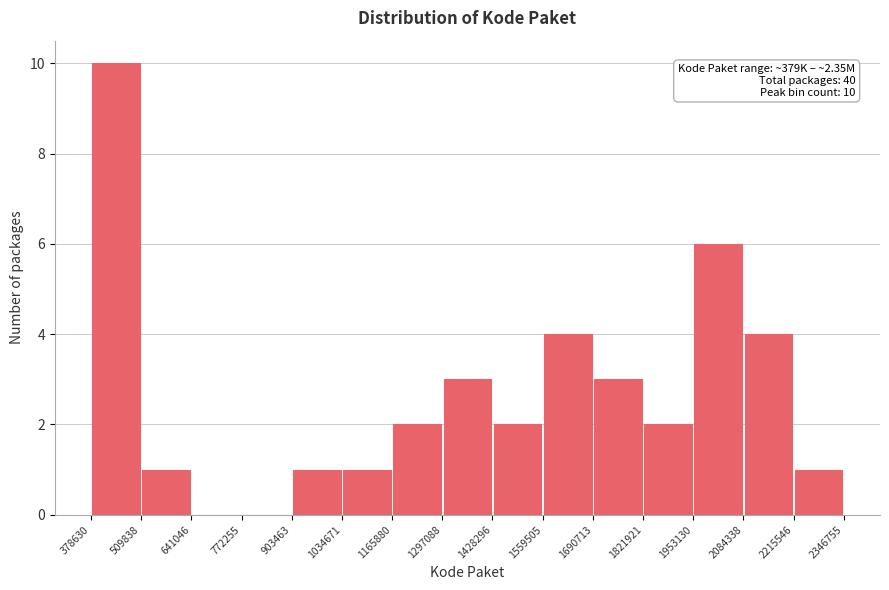

Which range on the x-axis has the tallest bar?

378630 to 509838